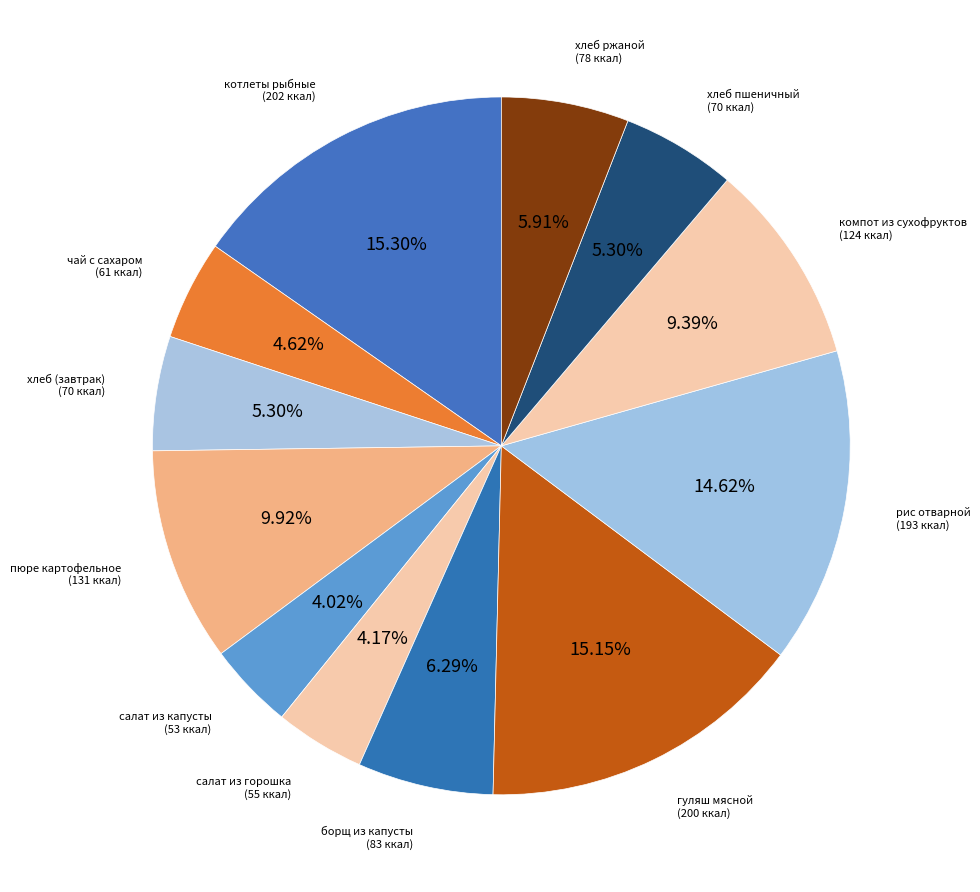

Count the number of slices in the pie.

12